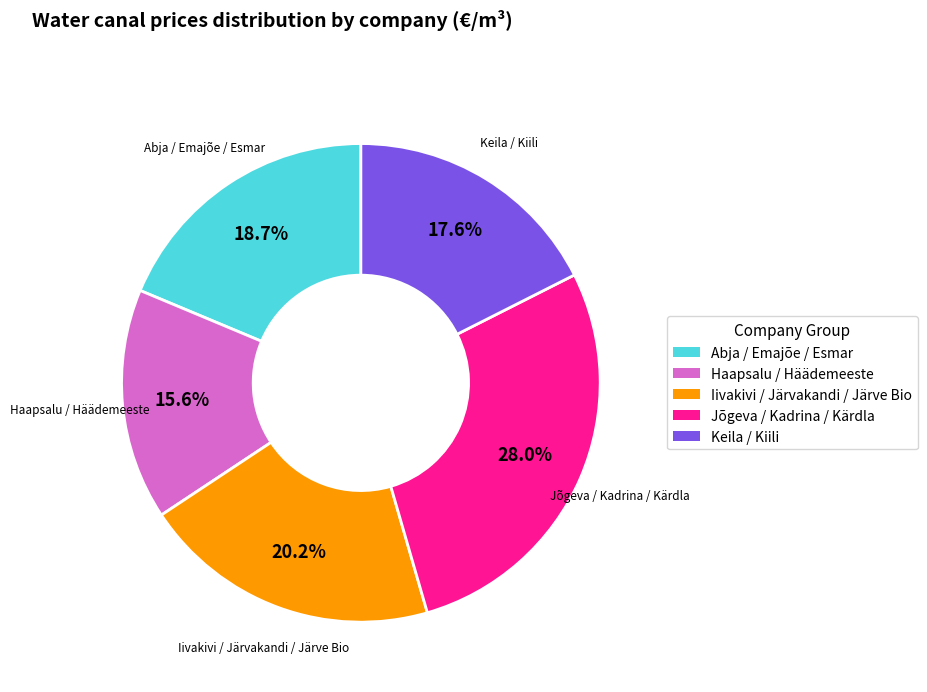

Is there any slice that represents more than half of the pie?

No